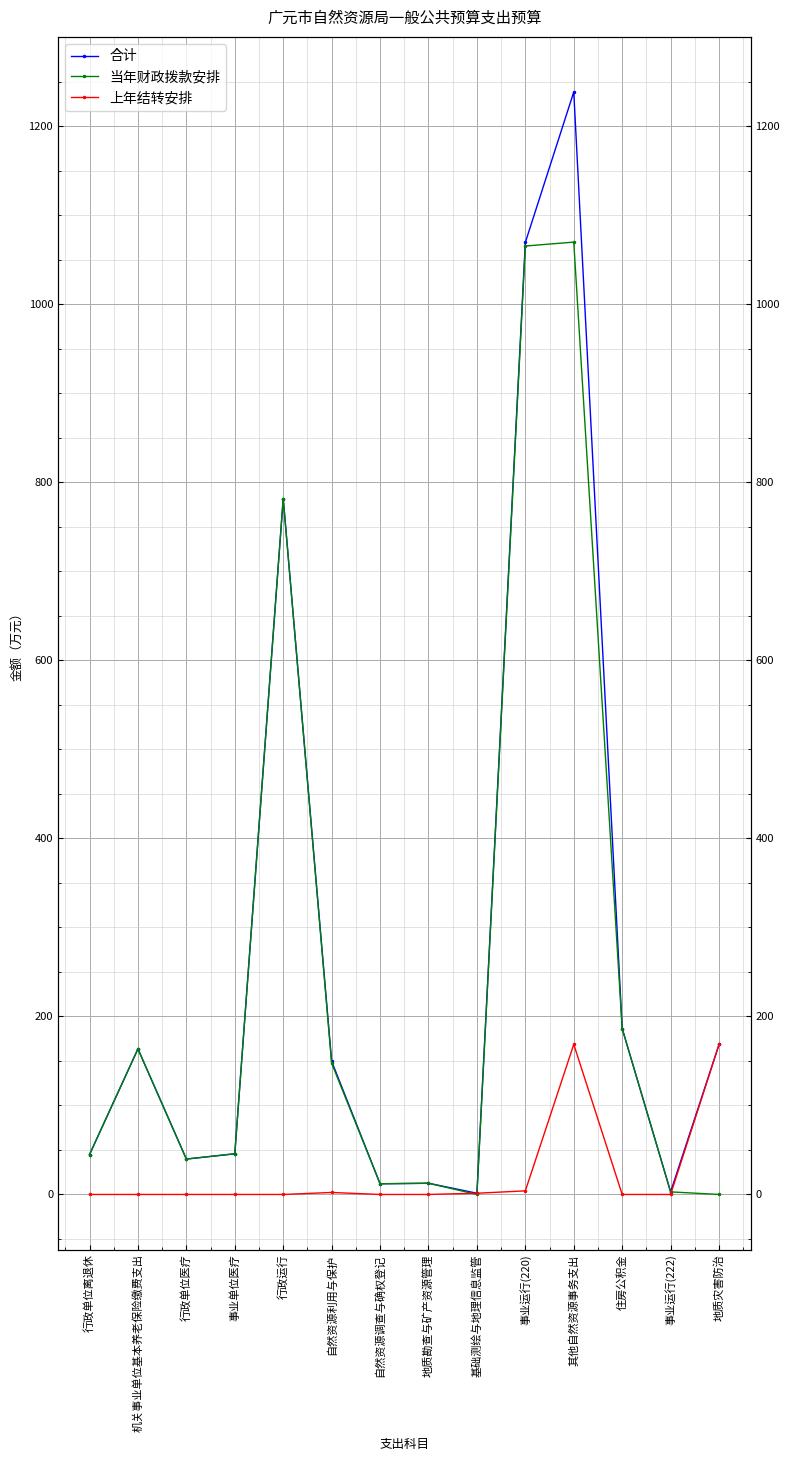

What are all the series names shown in the legend?

合计, 当年财政拨款安排, 上年结转安排